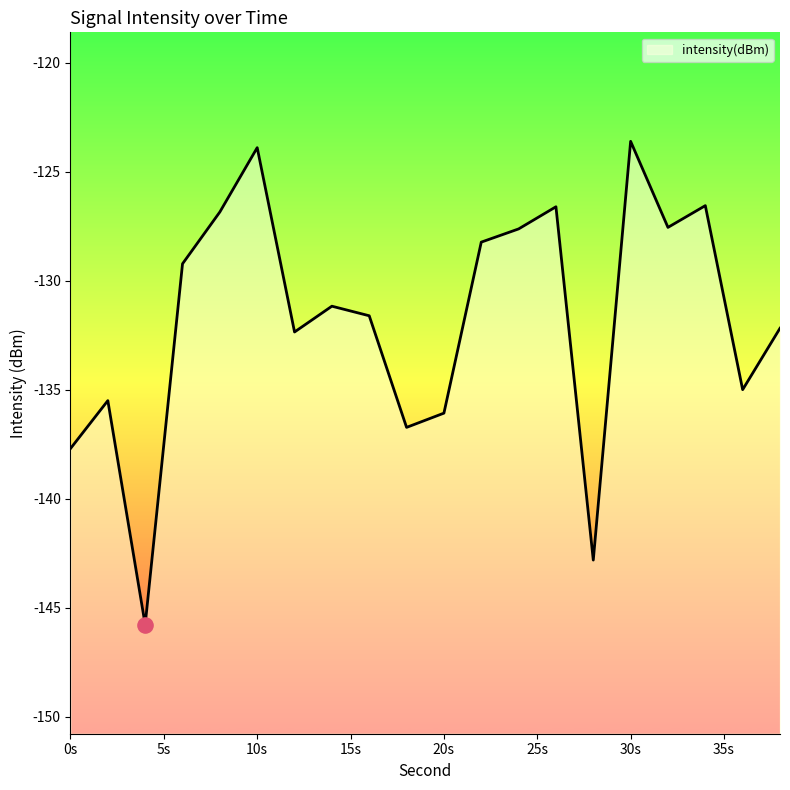

Between 20 and 24, which is larger?

24